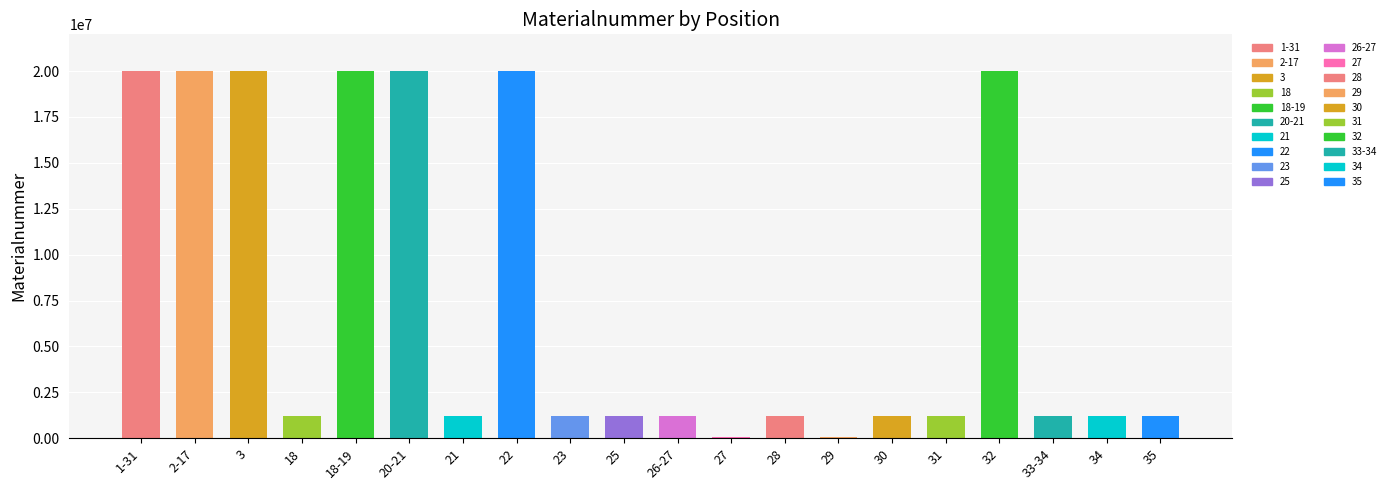

What is the maximum value shown in the chart?

20003010